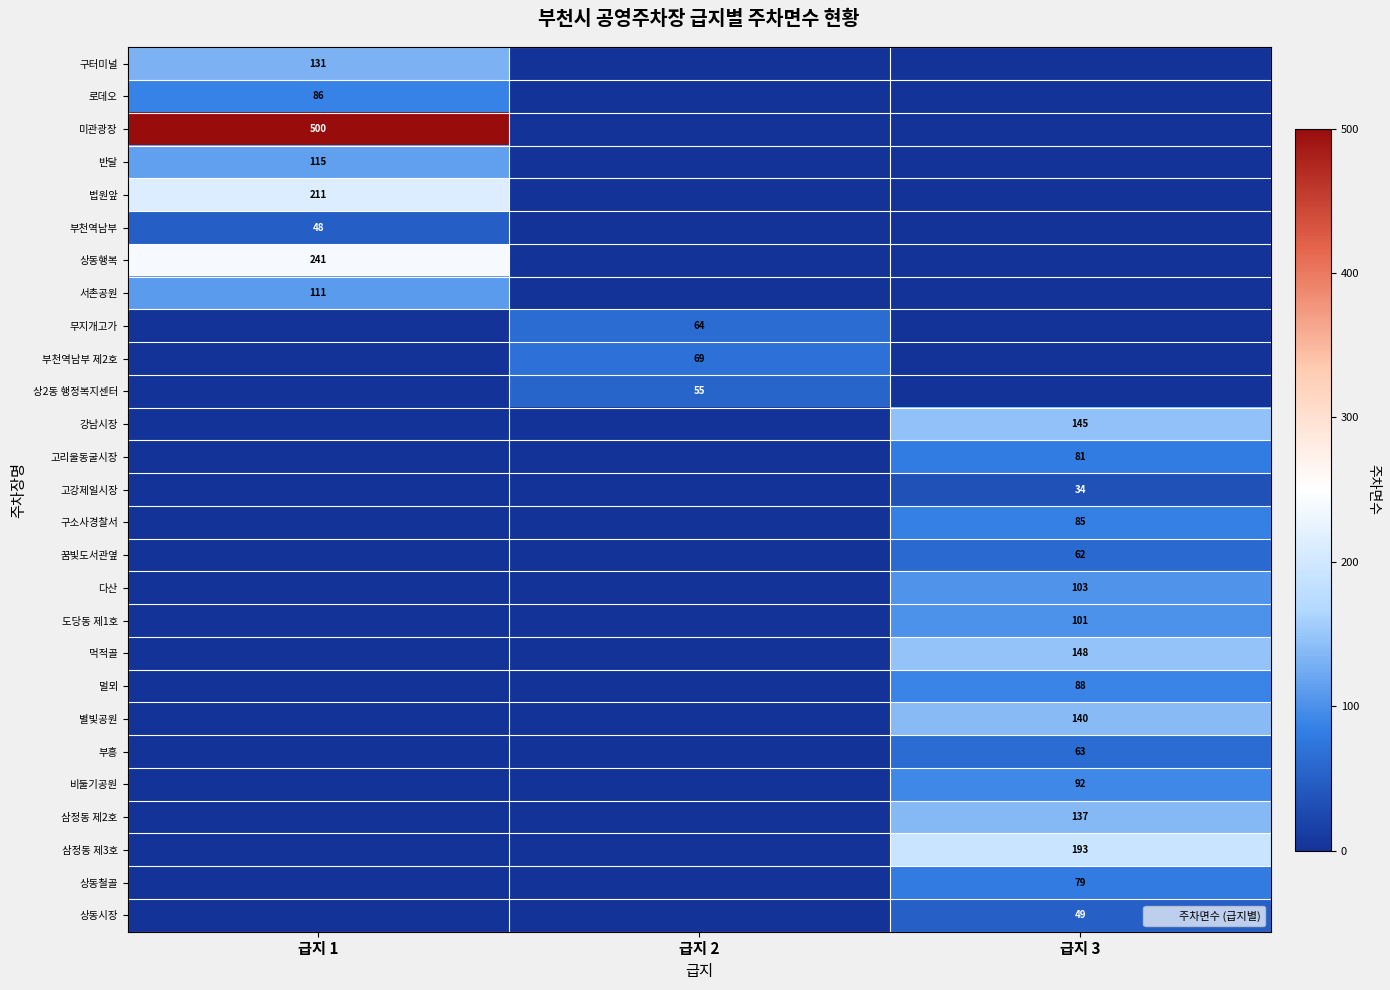

Between 급지 2 and 급지 1, which is larger?

급지 1